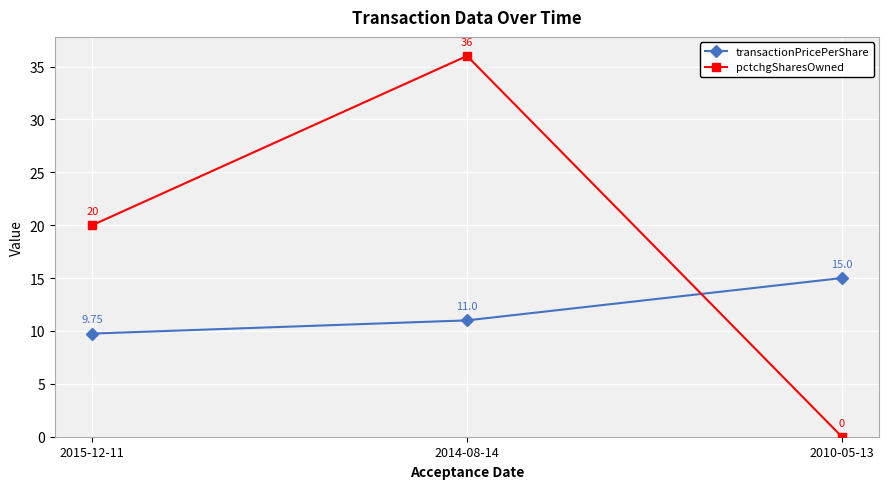

What is the sum of all transactionPricePerShare values?

35.8